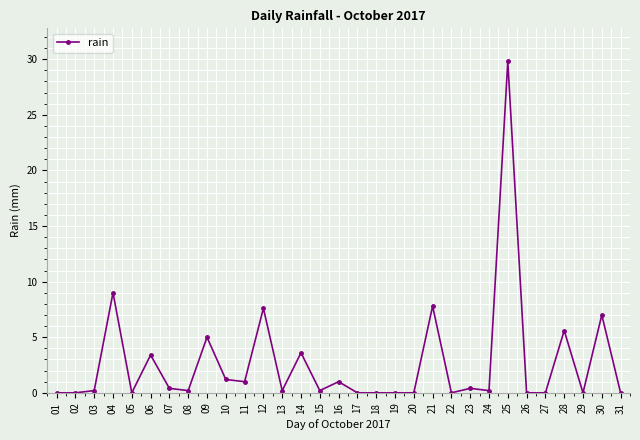

What is the difference between the values at 25 and 08?

29.6